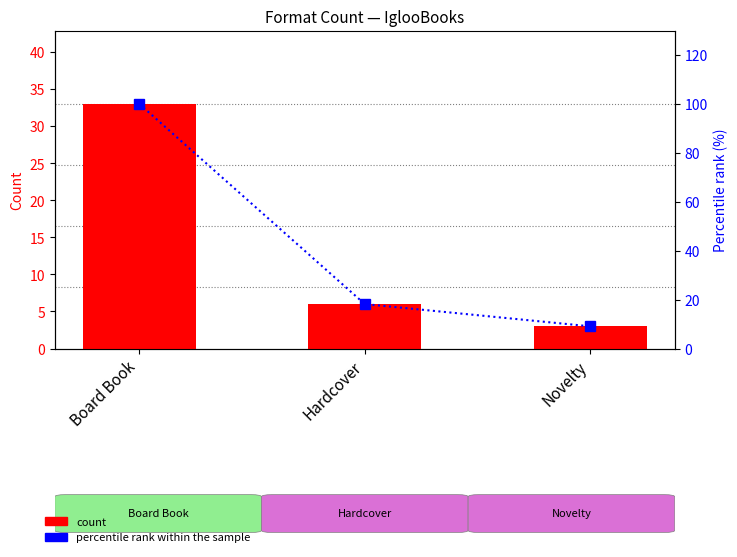

What is the label of the 2nd bar from the left?

Hardcover